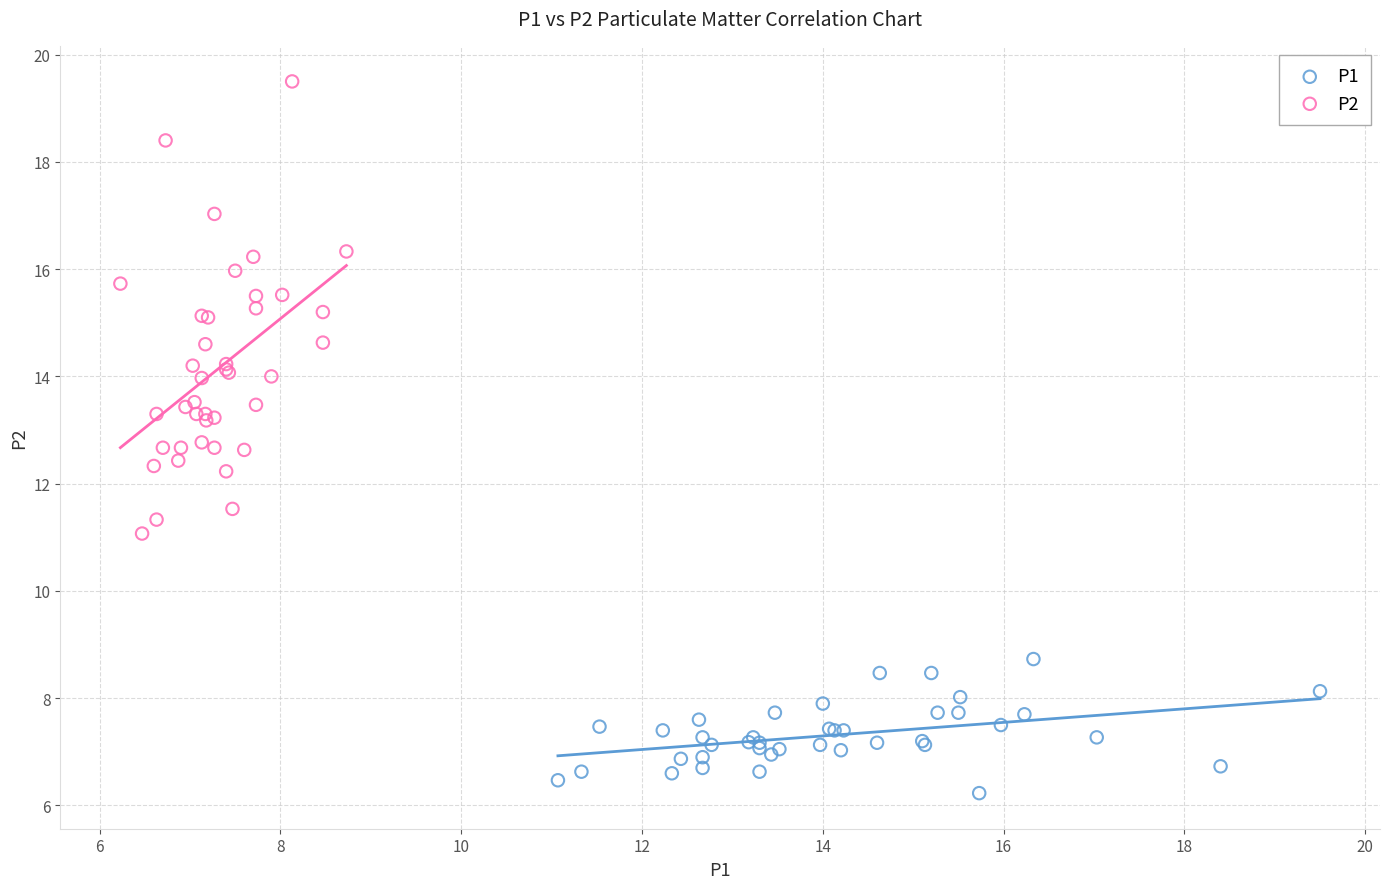

Which series contains the lowest Y value?

P1